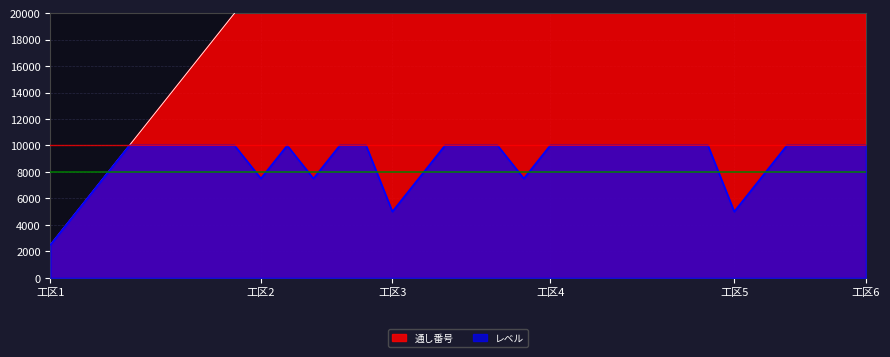

What is the greatest value displayed?

80000